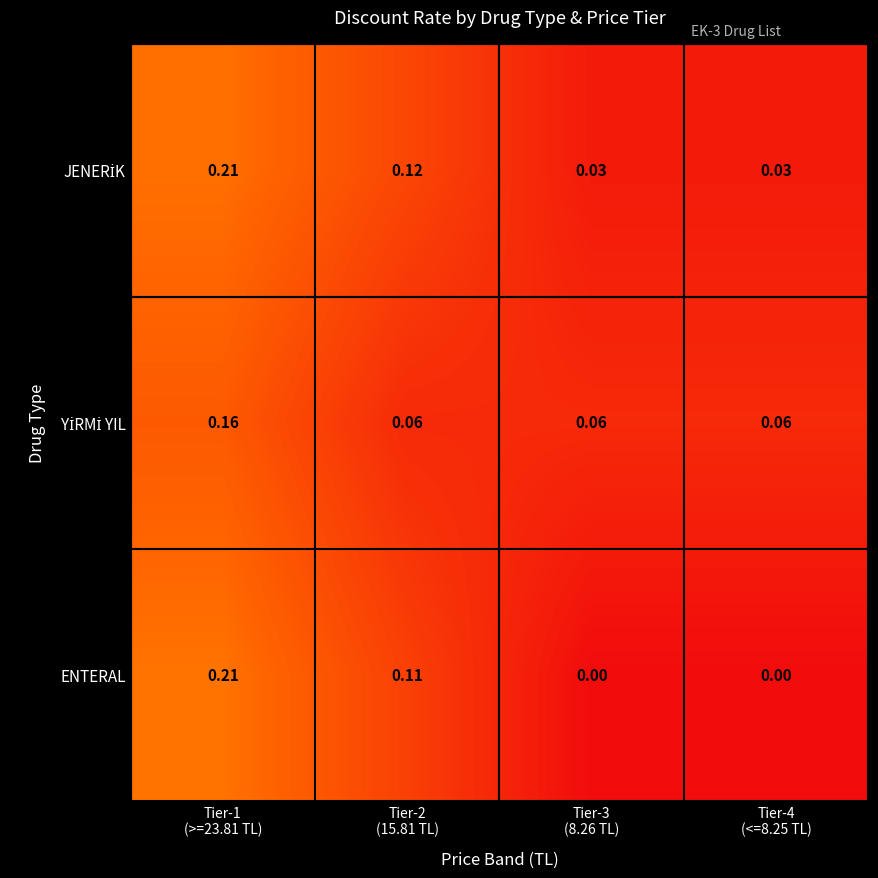

Which series has the widest spread of values?

ENTERAL